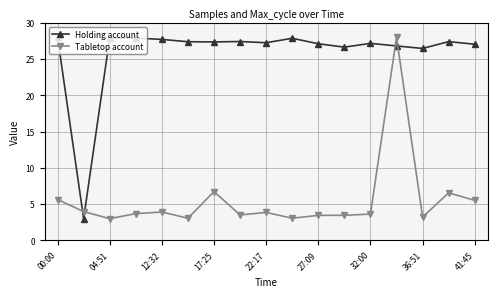

What is the difference between the maximum and minimum values in the Holding account series?

25.0